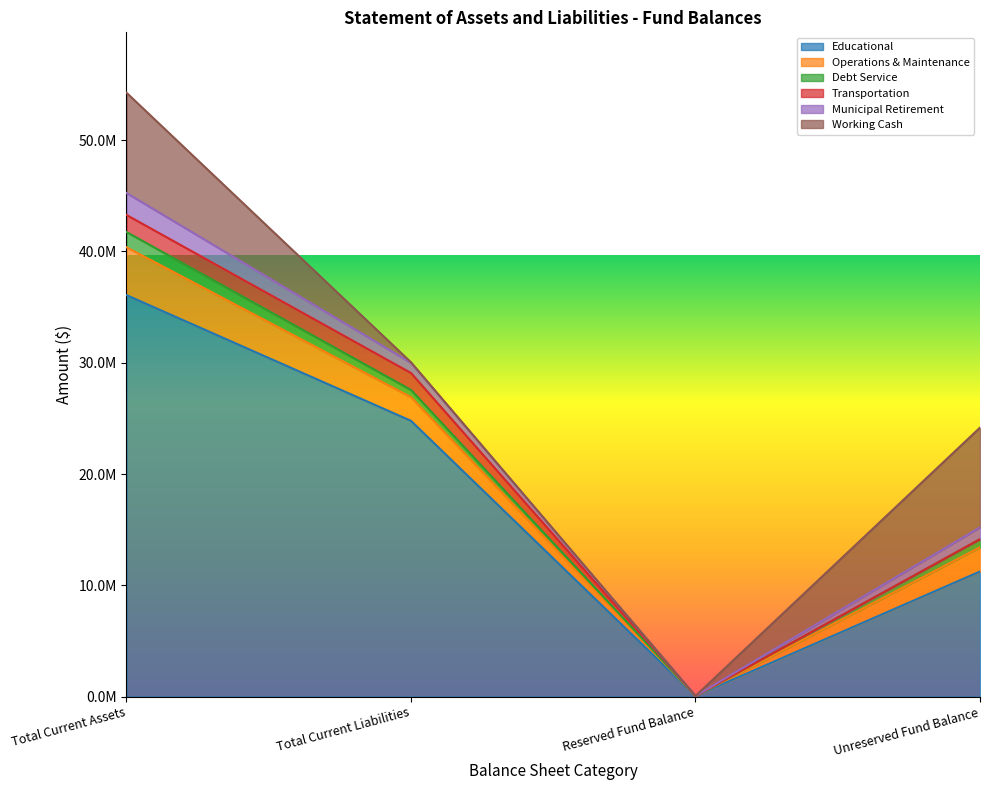

What is the label of the 2nd point from the left?

Total Current Liabilities